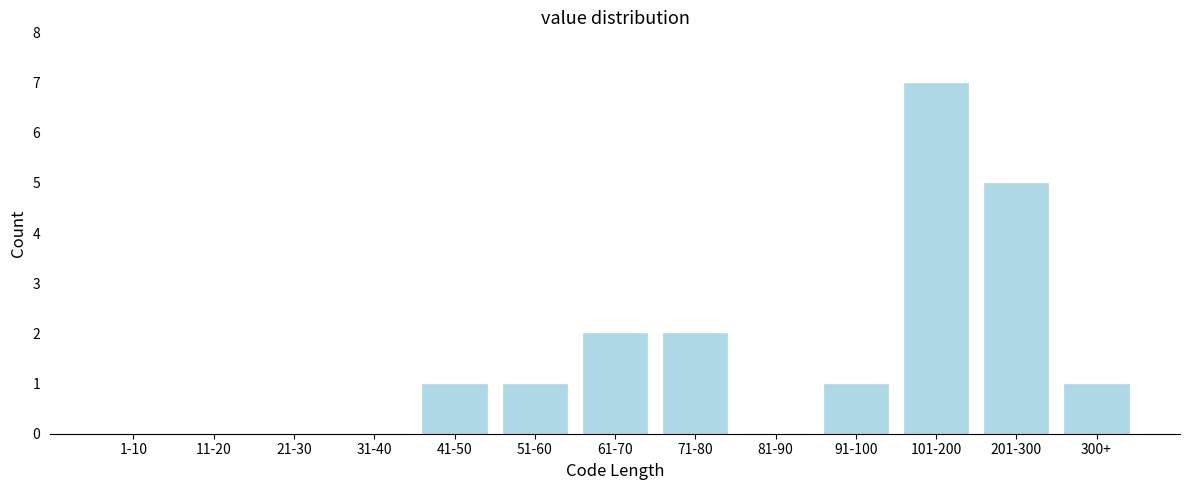

Reading right to left, list all the values displayed in this chart.

300+=1	201-300=5	101-200=7	91-100=1	81-90=0	71-80=2	61-70=2	51-60=1	41-50=1	31-40=0	21-30=0	11-20=0	1-10=0